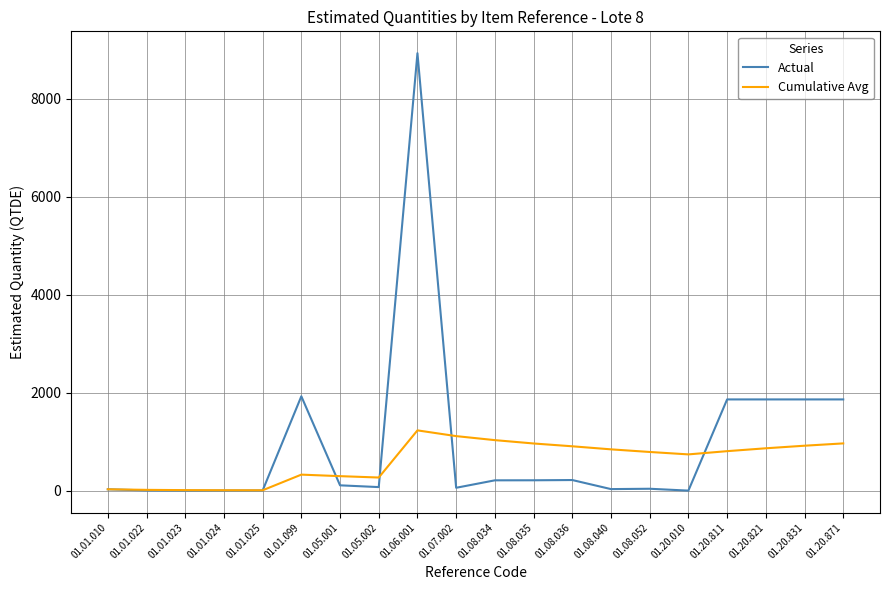

Is the value of Actual at 01.01.022 greater than the value of Cumulative Avg at 01.08.052?

No